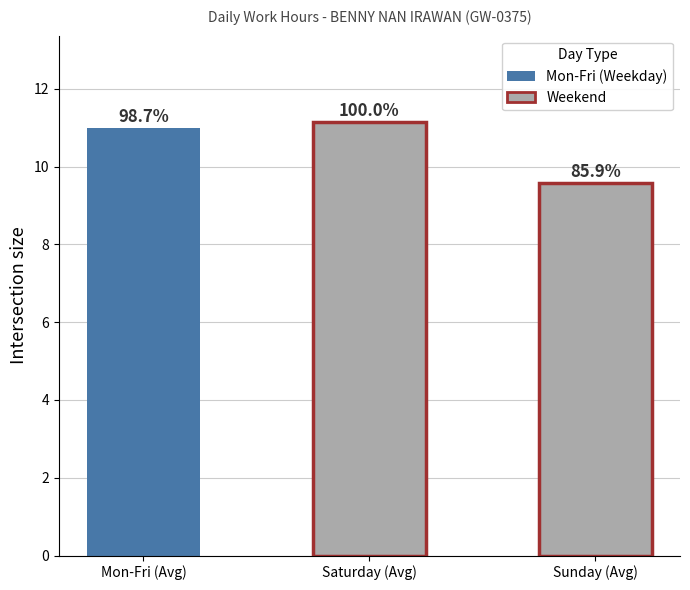

Which category has the lowest value across all series?

Sunday (Avg)